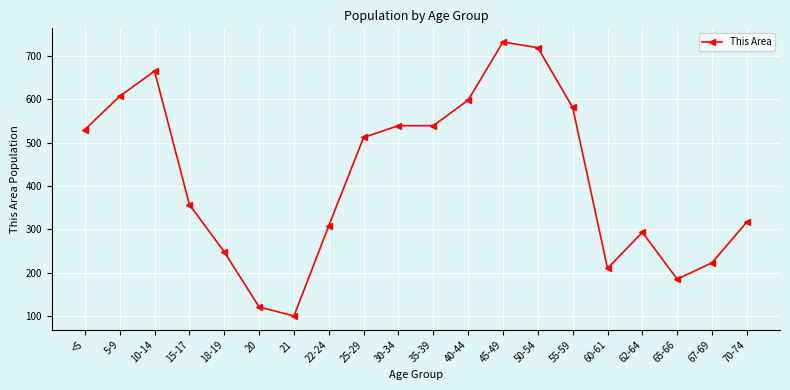

Which label corresponds to the largest value in the chart?

45-49